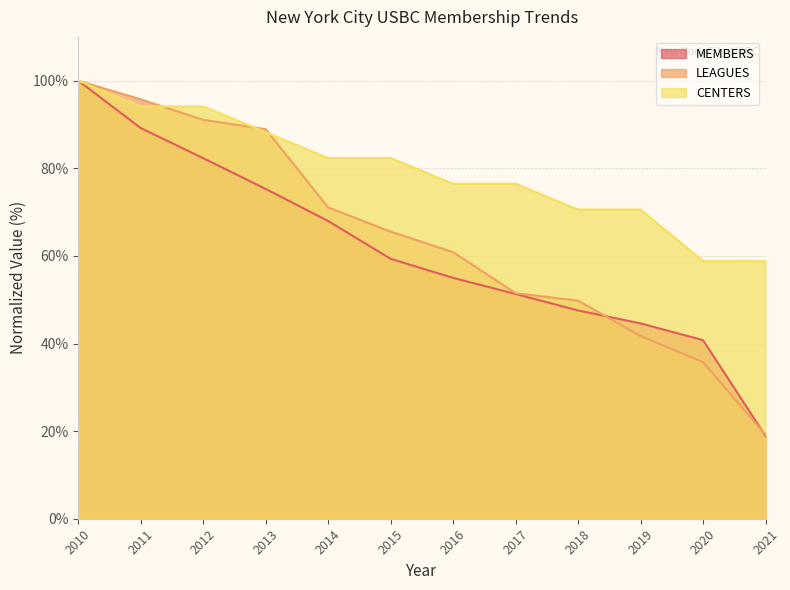

The value of MEMBERS at 2015 is 59.3. True or false?

True